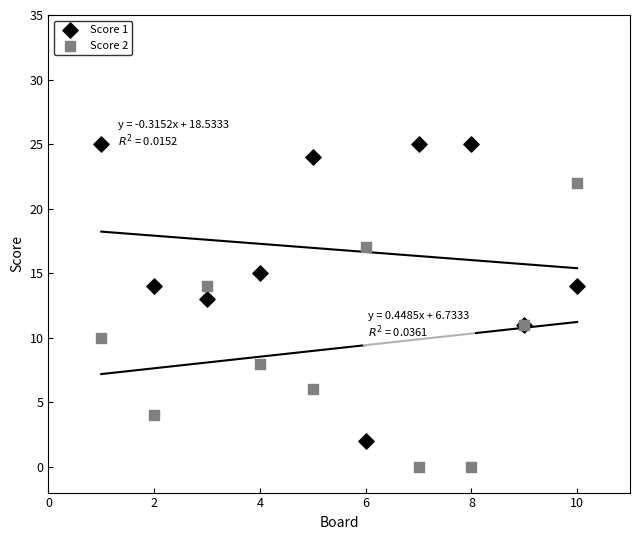

Which series has the largest Y range (max minus min)?

Score 1